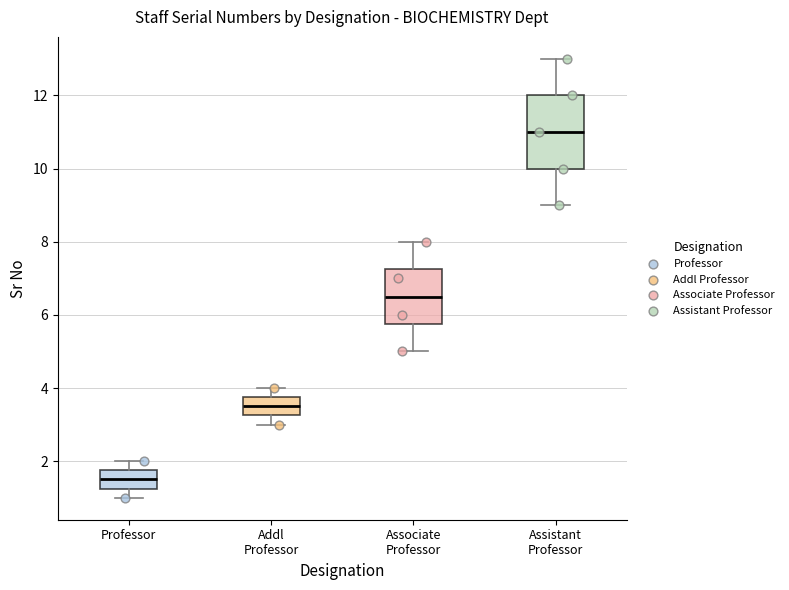

Reading left to right, transcribe this box plot: for each box, give where its median line is, the range the box spans, and where its two whiskers end, as read against the y-axis. The values are not printed on the chart, so give them approximately, as read against the axis.

Professor: median 1.6, box 1.2 to 1.8, whiskers 1.0 to 2.0
Addl Professor: median 3.6, box 3.2 to 3.8, whiskers 3.0 to 4.0
Associate Professor: median 6.6, box 5.8 to 7.2, whiskers 5.0 to 8.0
Assistant Professor: median 11.0, box 10.0 to 12.0, whiskers 9.0 to 13.0